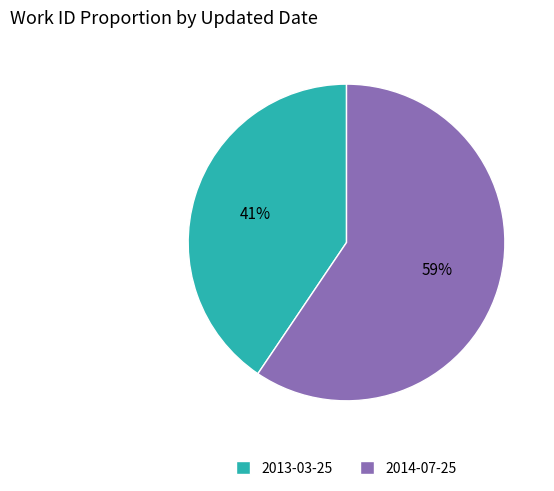

To the nearest percent, what percentage of the pie is 2013-03-25?

41%